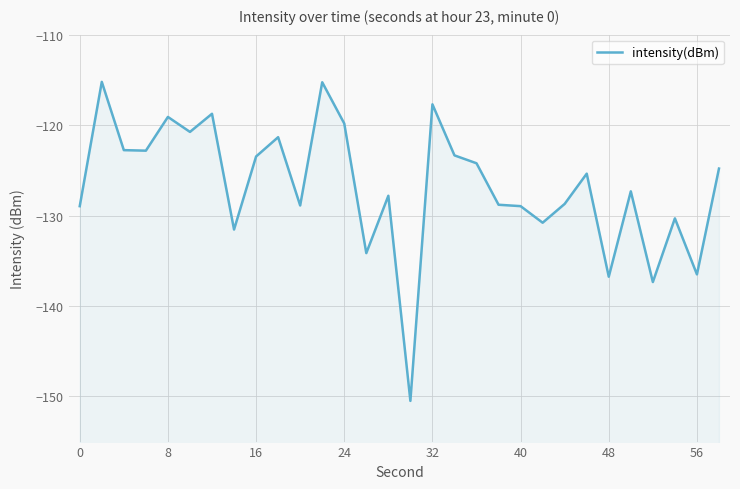

How many interior local peaks (higher than both neighbors) does the data have?

10